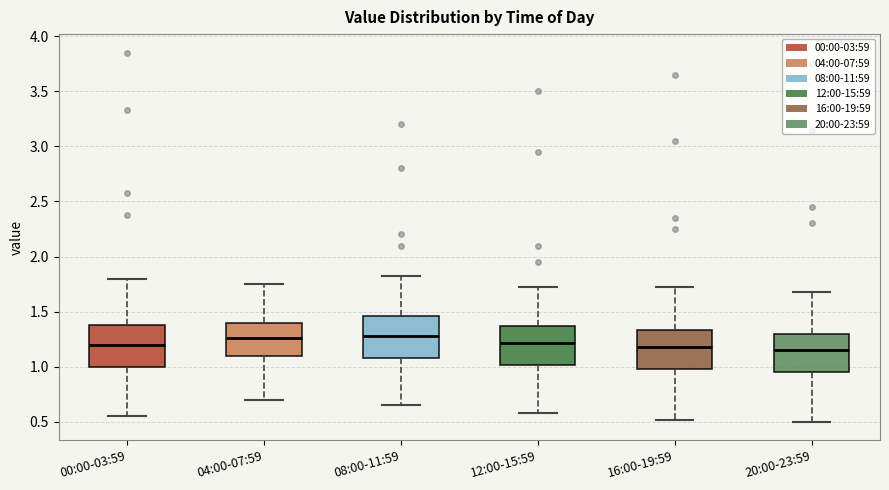

Where does the lower whisker of the box for 08:00-11:59 end on the y-axis? The values are not printed on the chart, so give them approximately, as read against the axis.

0.65